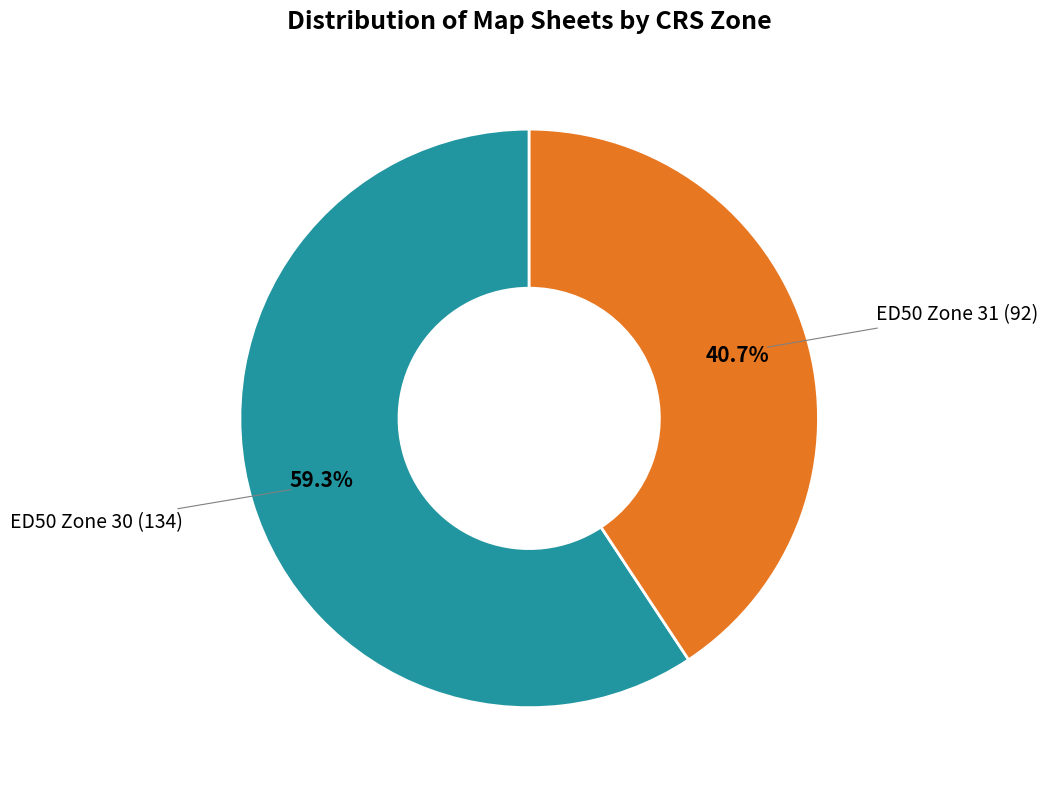

Which category has the biggest portion of the pie?

ED50 Zone 30